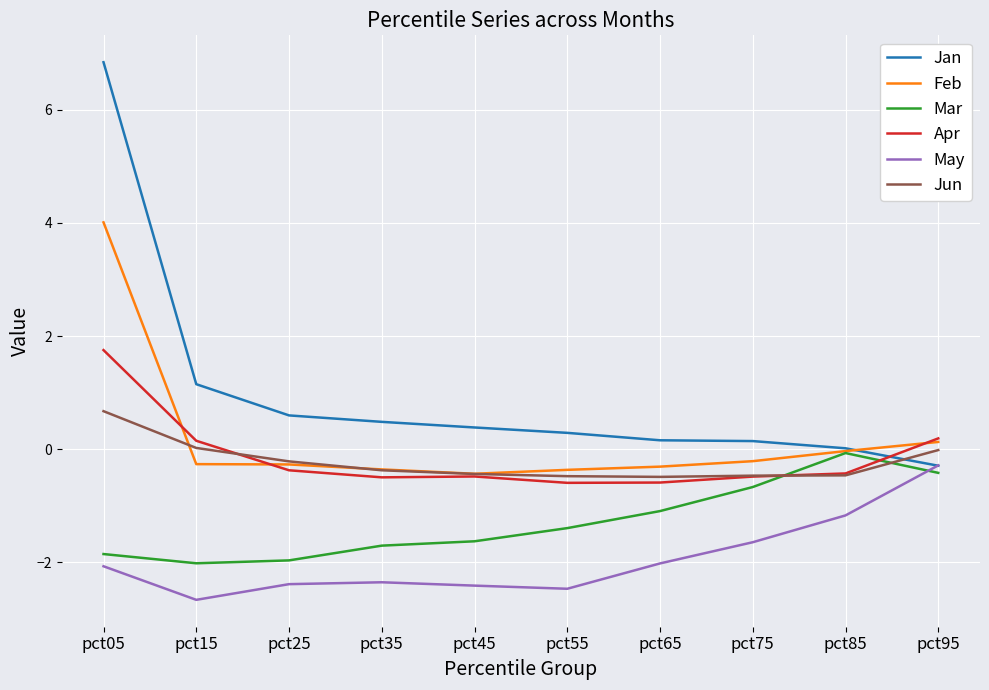

What value does the Mar series have at pct25?

-2.0